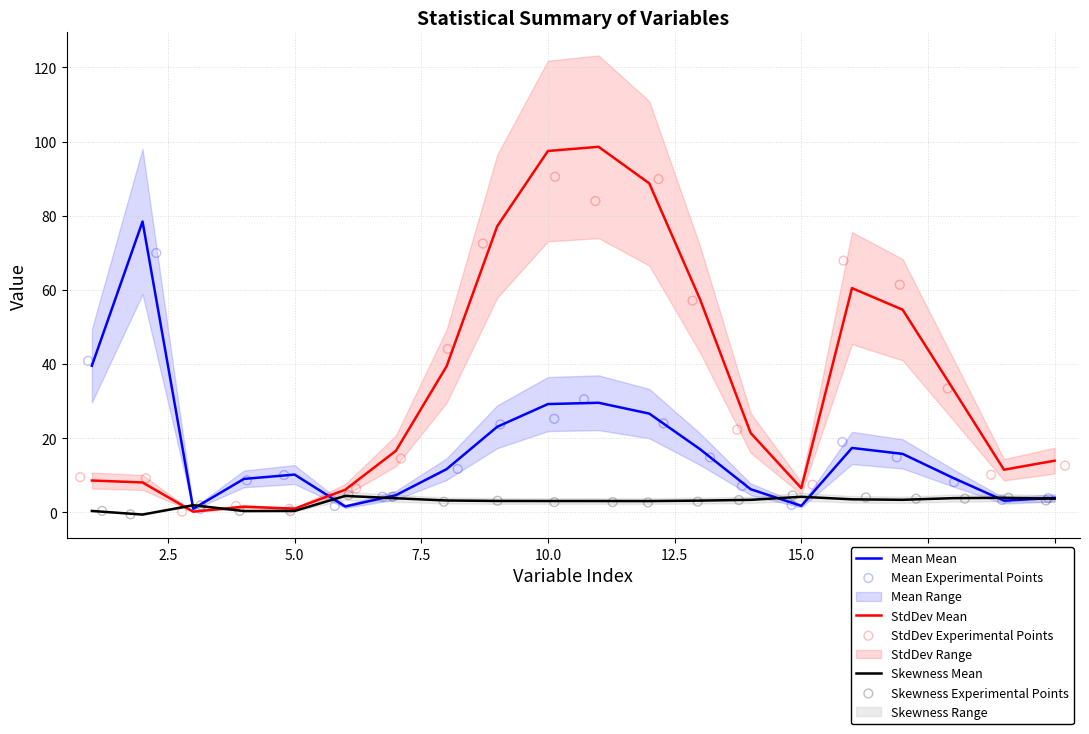

Which series has the largest Y range (max minus min)?

StdDev Mean